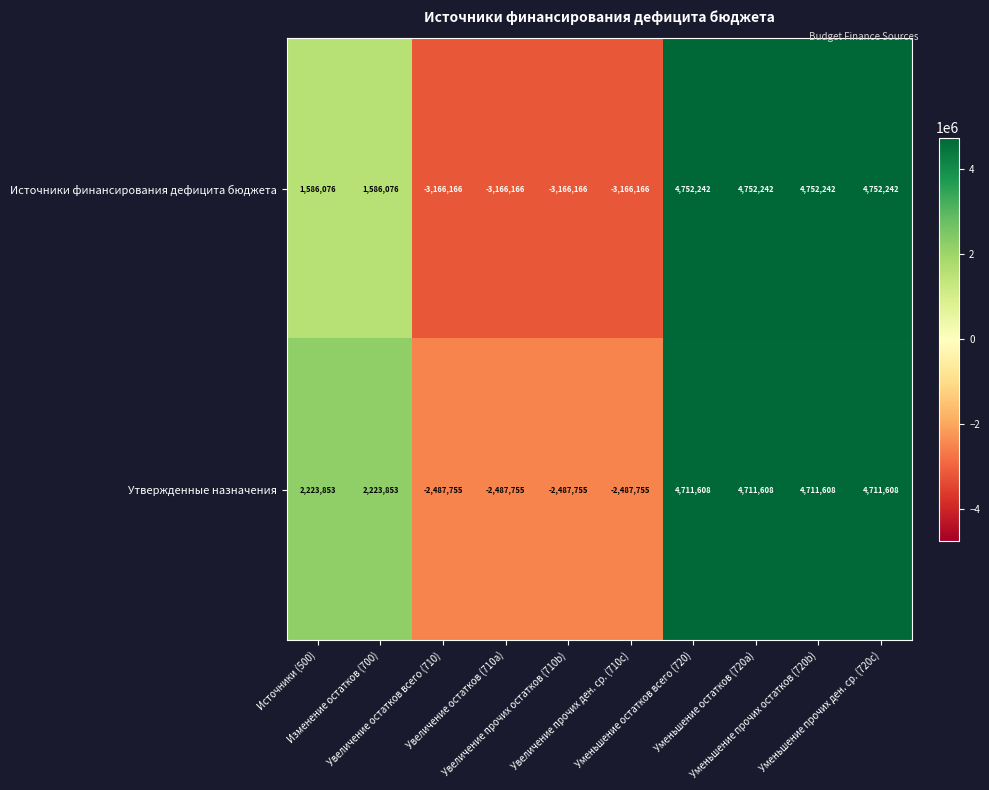

Count the number of data series in this chart.

2